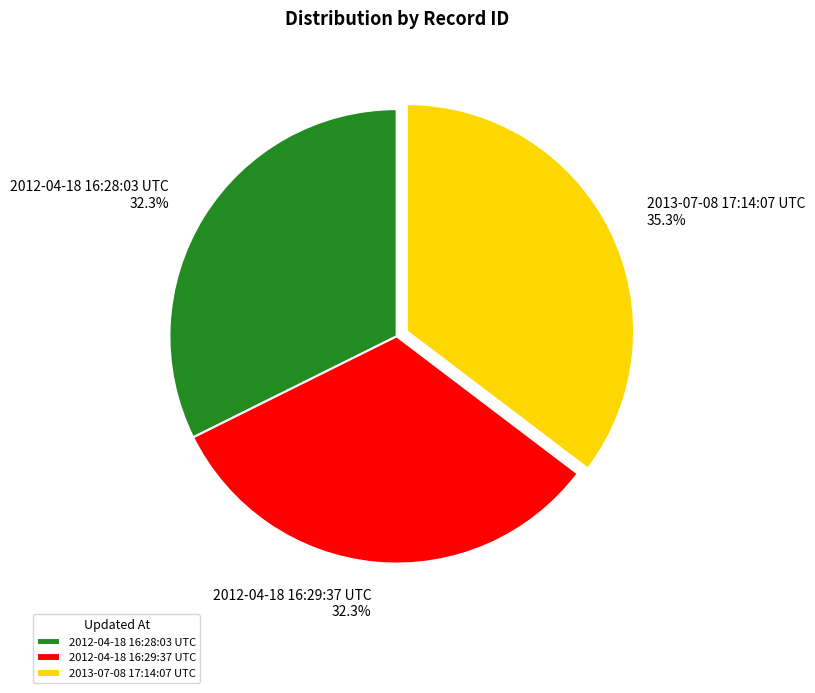

Is there a majority slice in this chart?

No